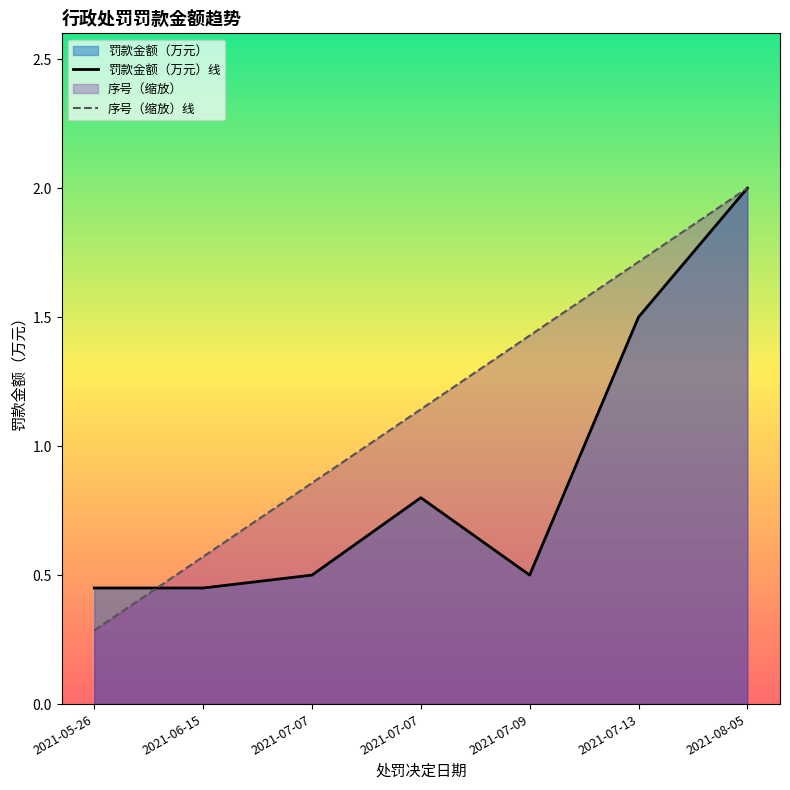

True or false: 罚款金额（万元） and 序号 cross at least once.

True